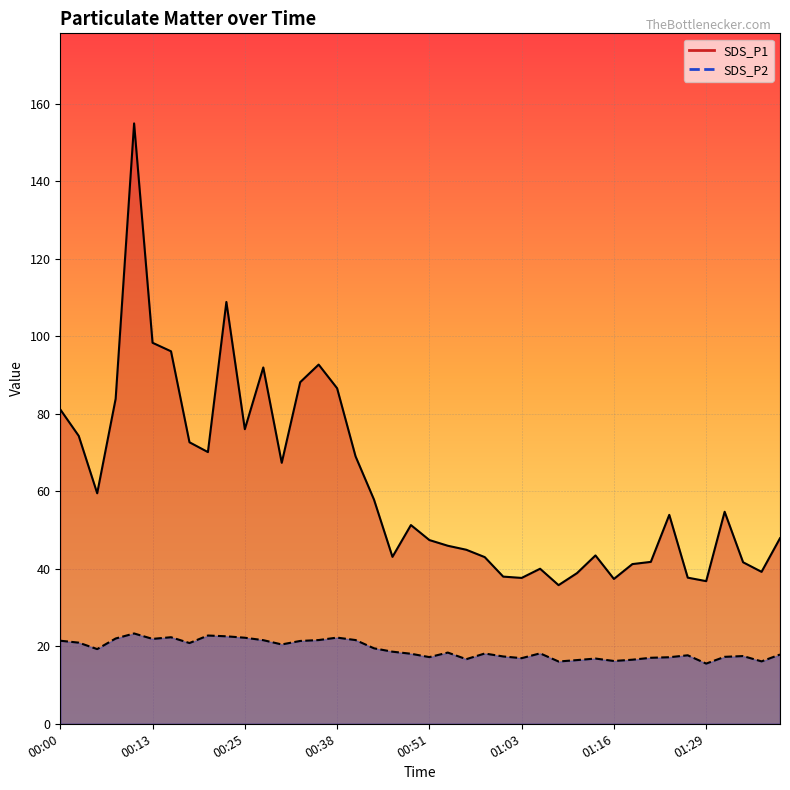

Which has a higher value, 01:06 or 01:36?

01:06